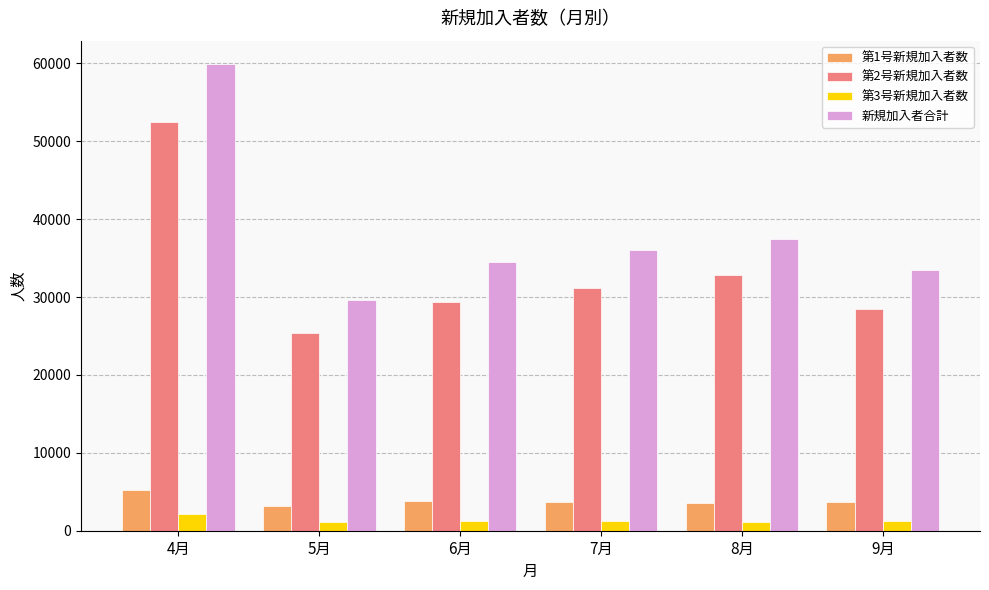

What is the lowest value of the 第3号新規加入者数 series?

1111